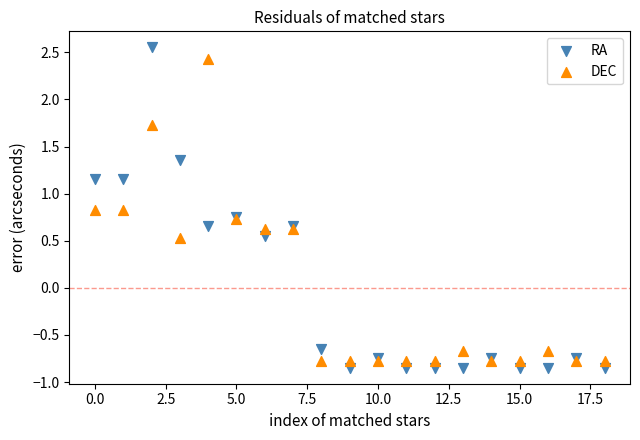

What are all the series names shown in the legend?

RA, DEC